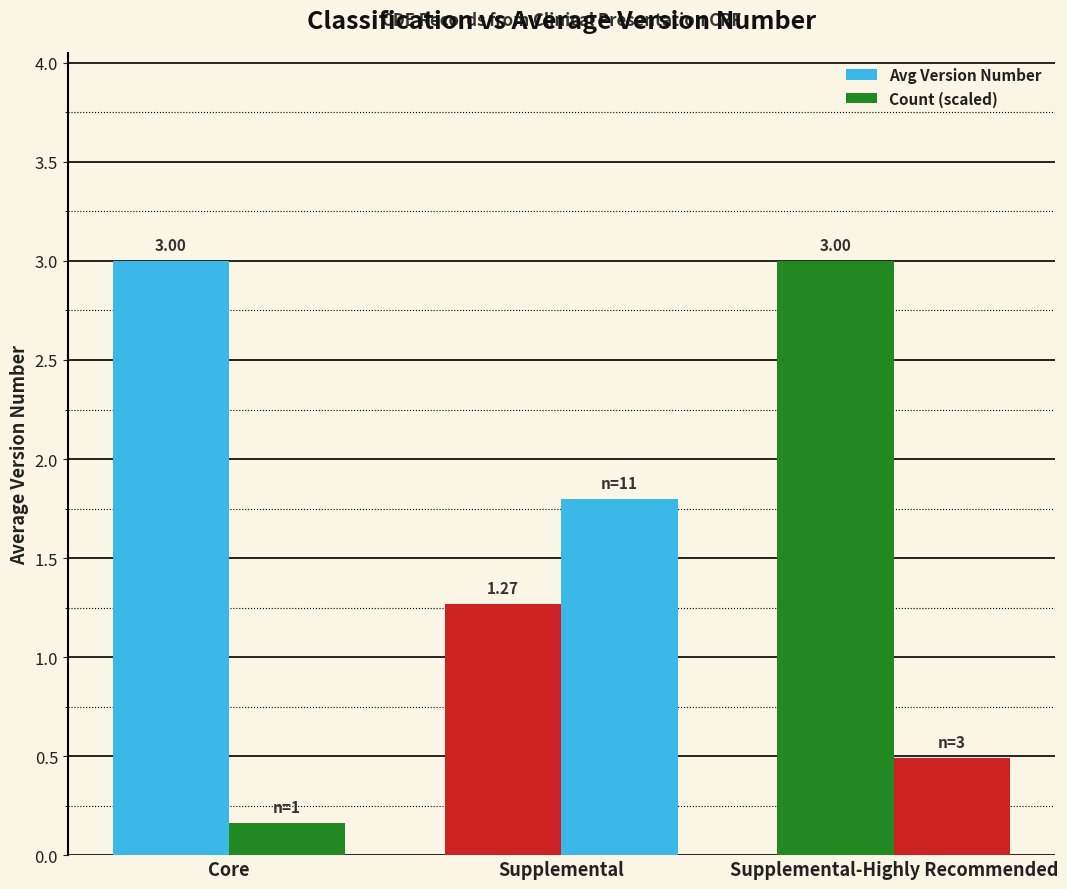

Between Supplemental and Supplemental-Highly Recommended, which series saw the biggest shift?

Avg Version Number